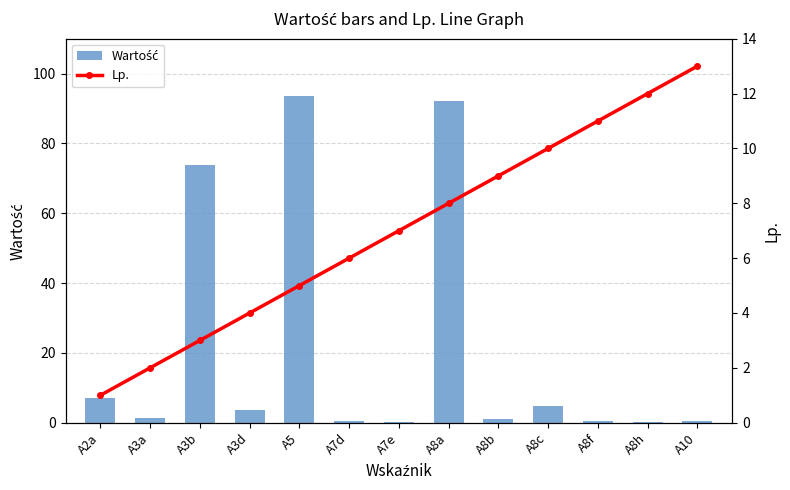

List the labels in order of Wartość value, smallest first.

A8h, A7e, A7d, A10, A8f, A8b, A3a, A3d, A8c, A2a, A3b, A8a, A5